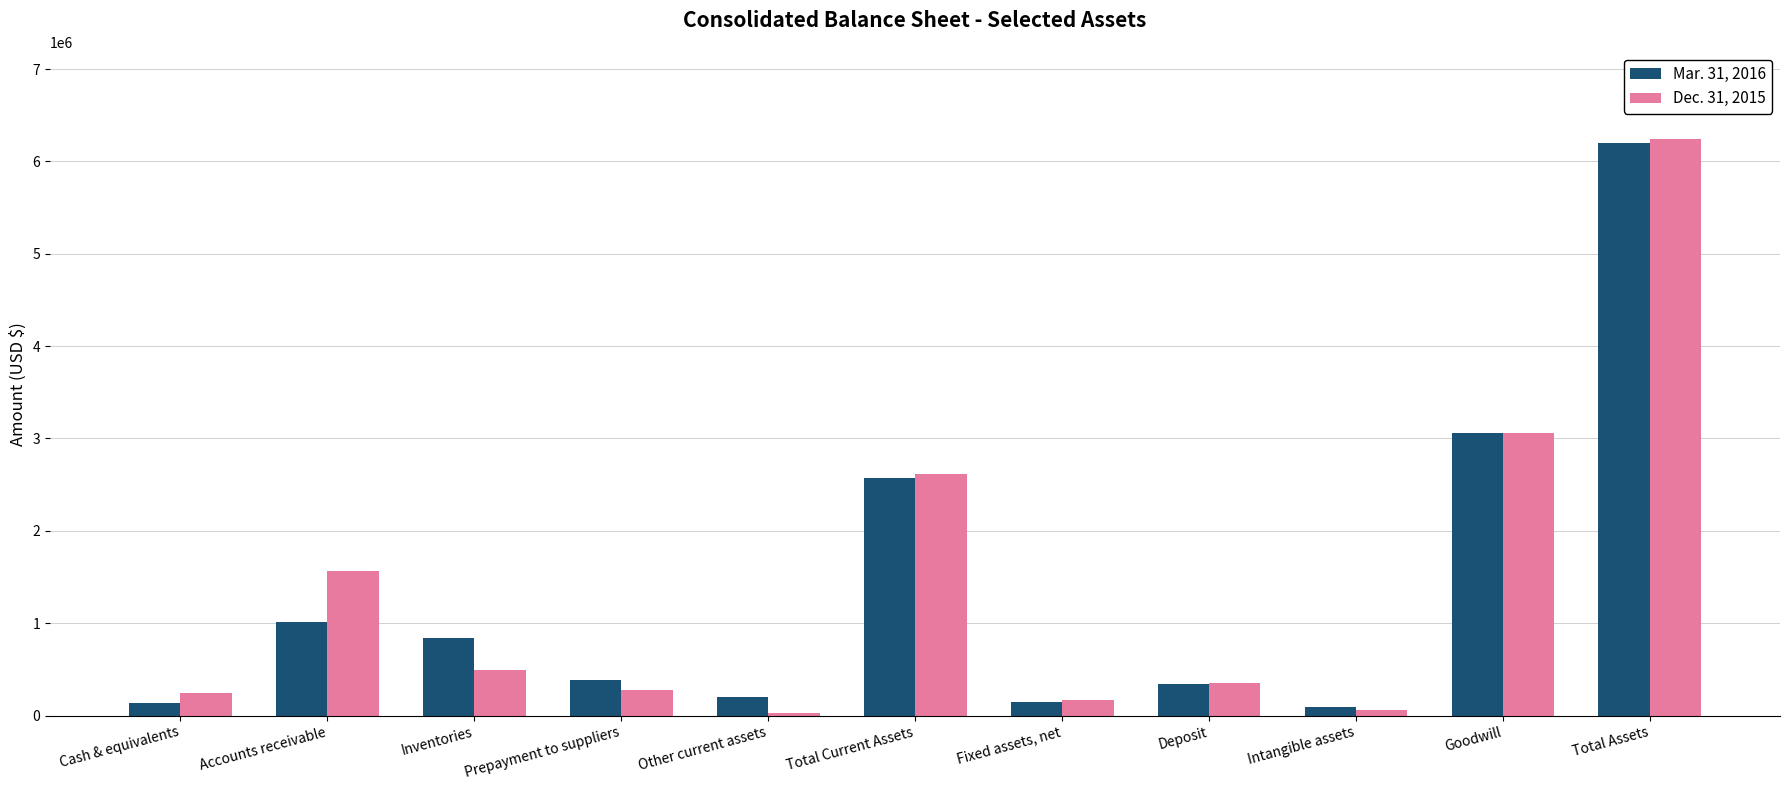

What is the label of the 7th bar from the right?

Other current assets